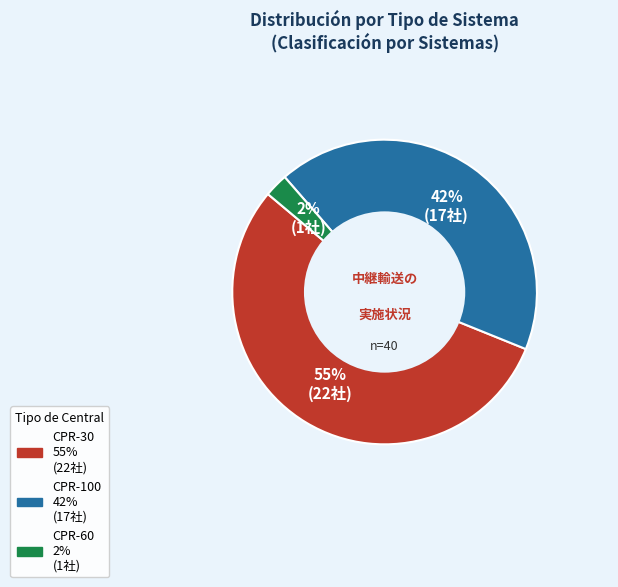

To the nearest percent, what percentage of the pie is CPR-100?

42%